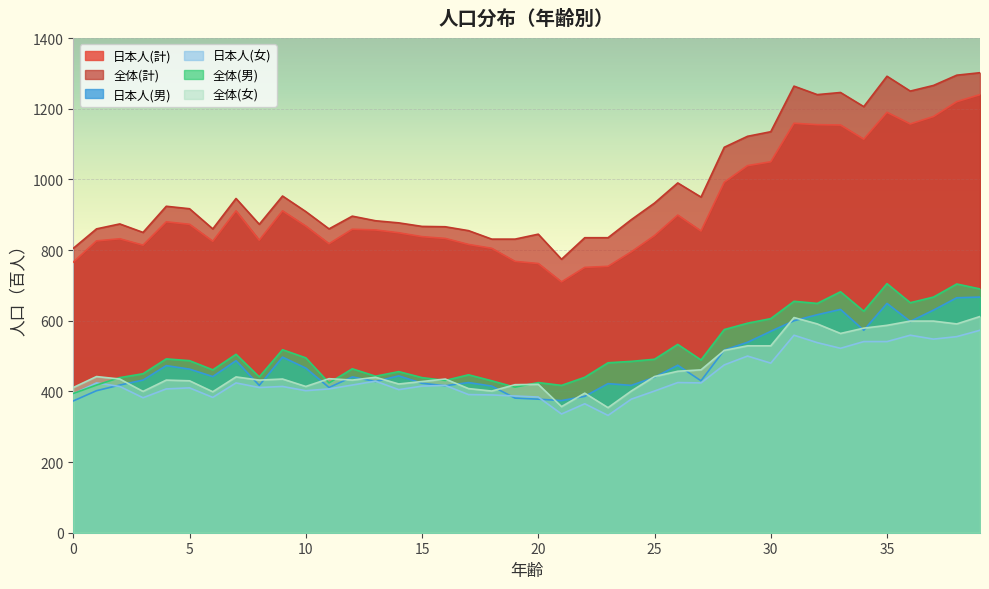

At which label does 全体(女) first exceed 435?

1